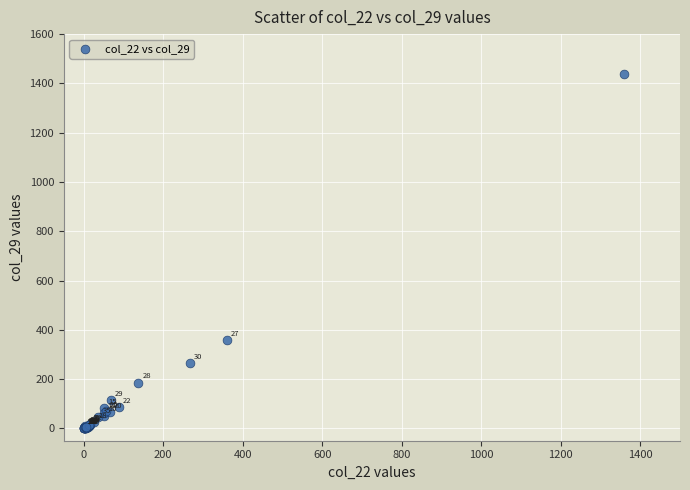

What Y value in the scatter plot is closest to 720?

360.0